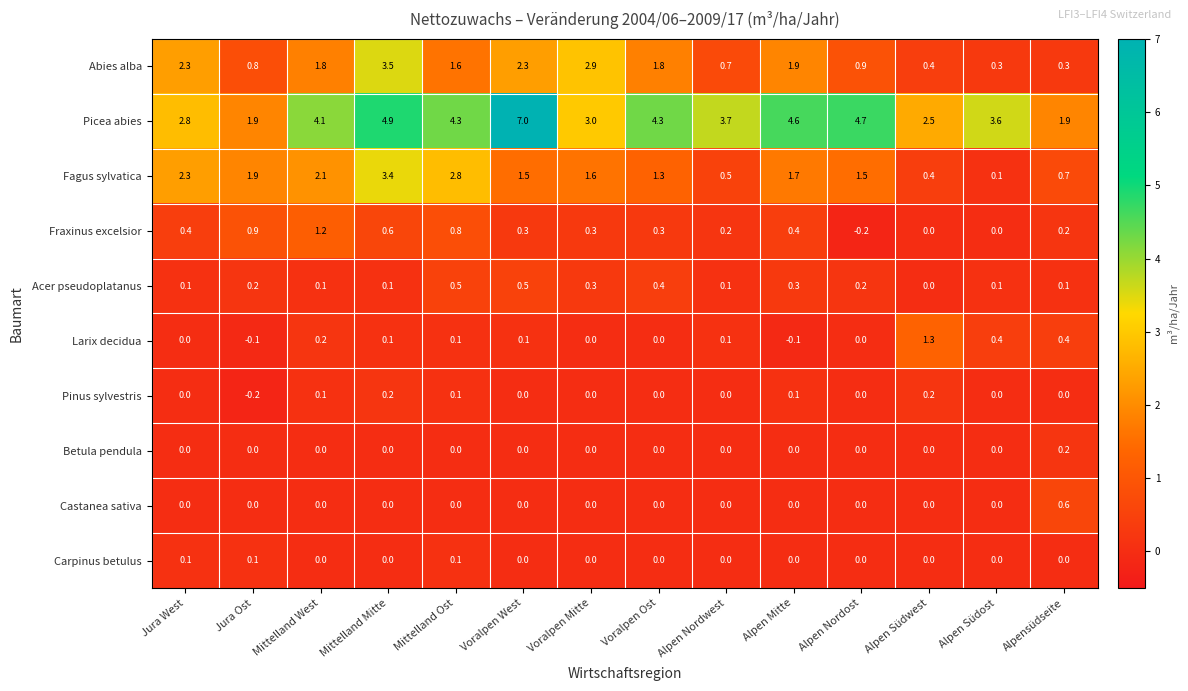

At how many categories does at least one series exceed 0?

14